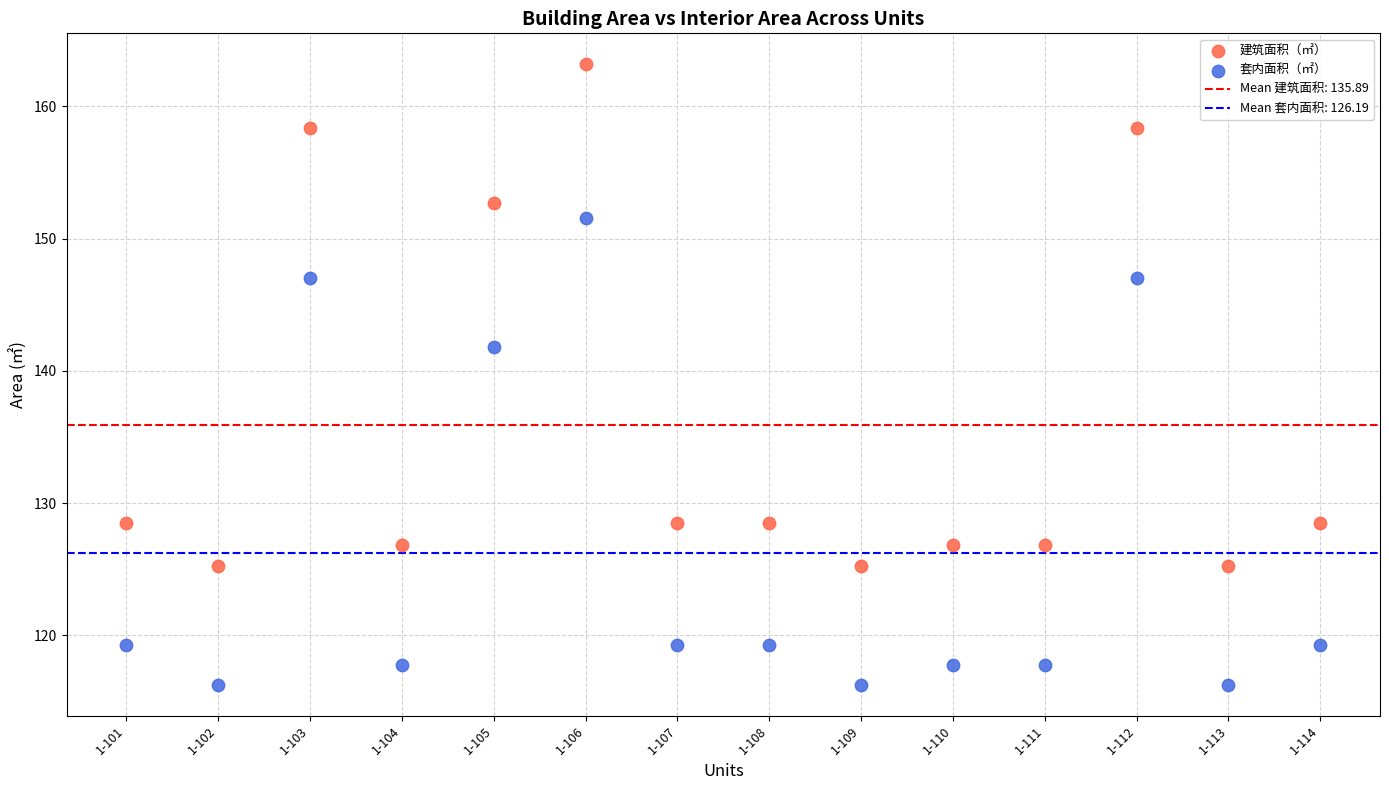

In the 建筑面积（㎡） series, what Y value is closest to 144?

152.7